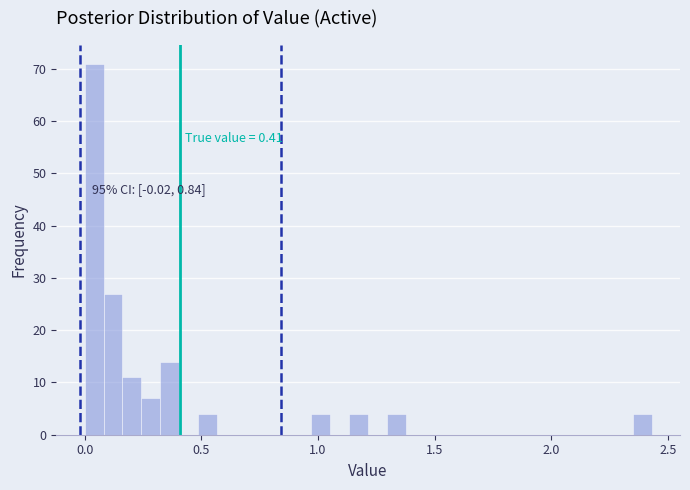

Around what value on the x-axis is the tallest bar? Give the approximate position of its centre, as read against the axis.

0.05